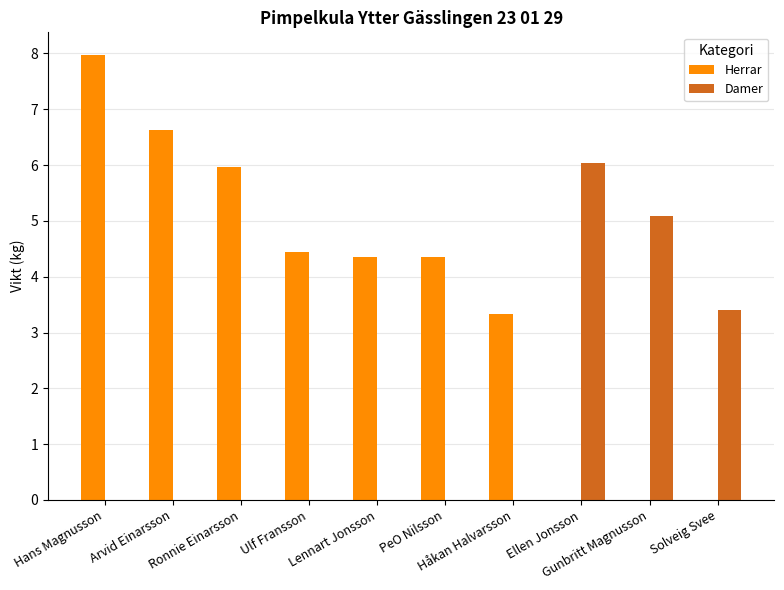

Count the number of data series in this chart.

2